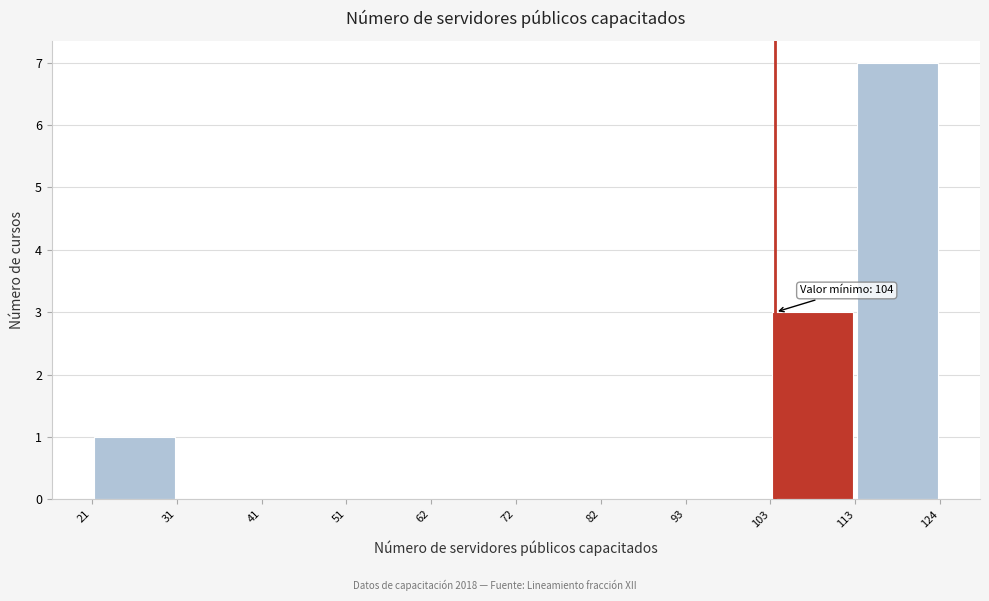

Which range on the x-axis has the tallest bar?

113 to 124